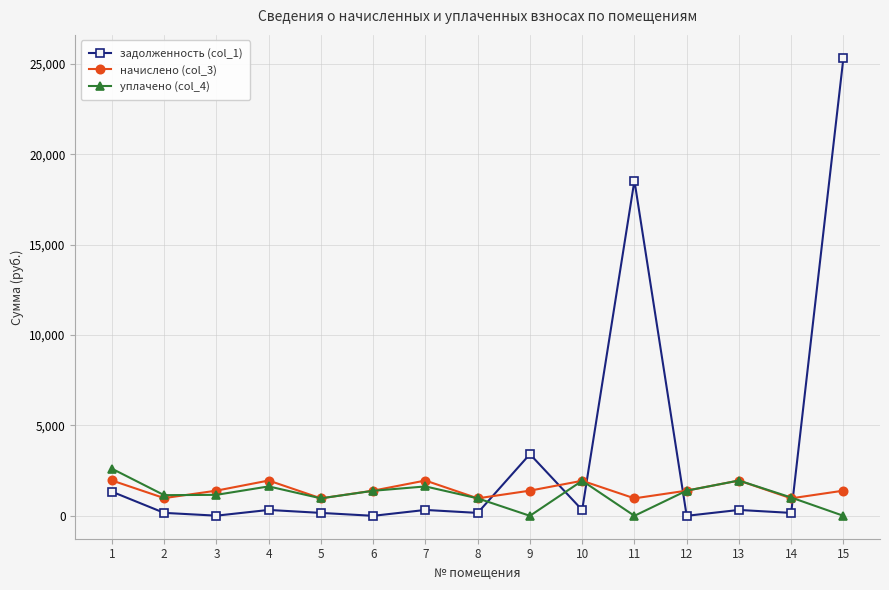

True or false: начислено (col_3) and задолженность (col_1) intersect in this chart.

True